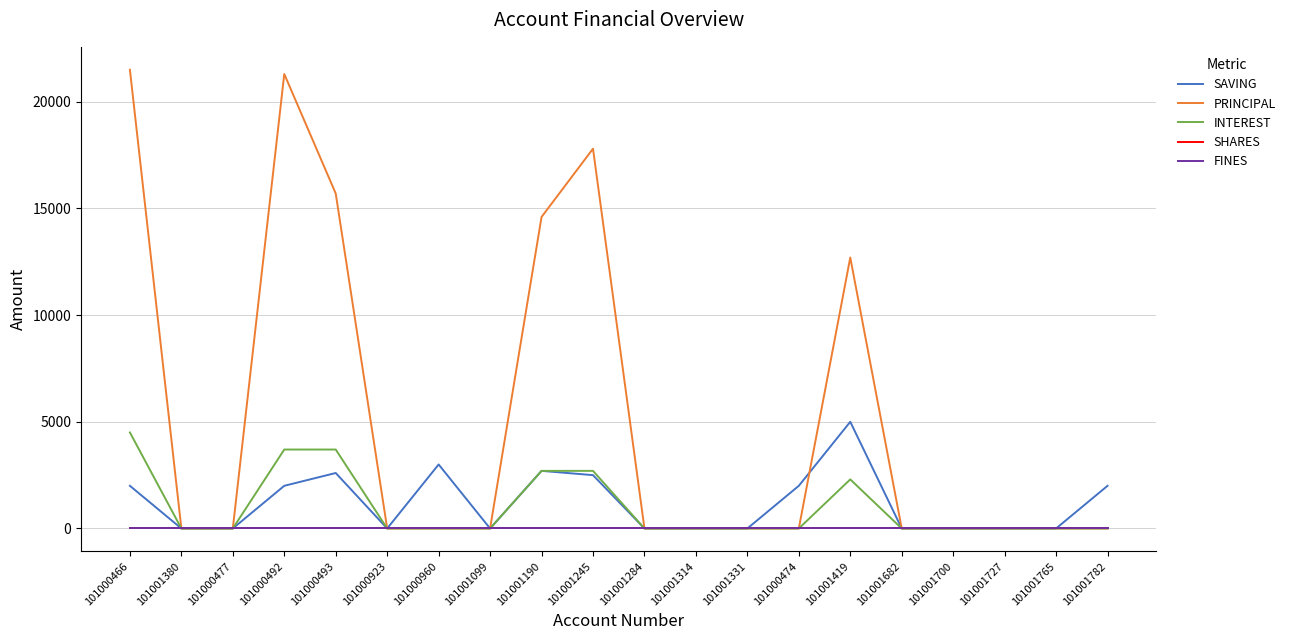

True or false: FINES and SHARES cross at least once.

False